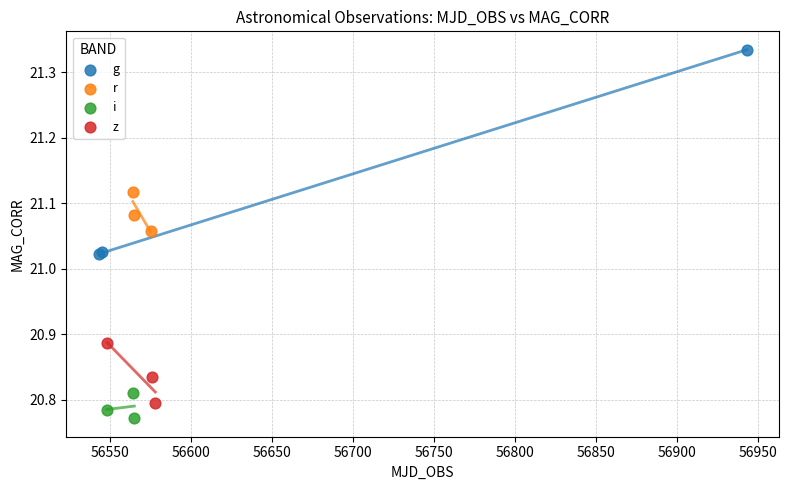

Which series has the largest Y range (max minus min)?

g